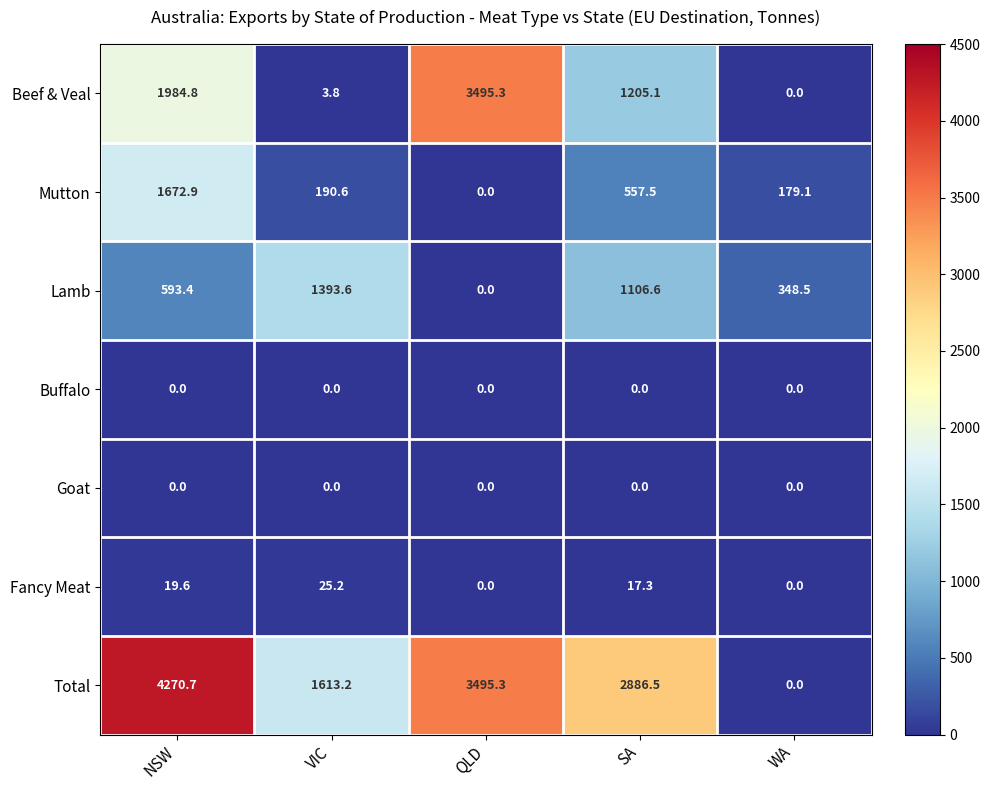

What is the difference between the second highest and second lowest values in the Beef & Veal series?

1981.0